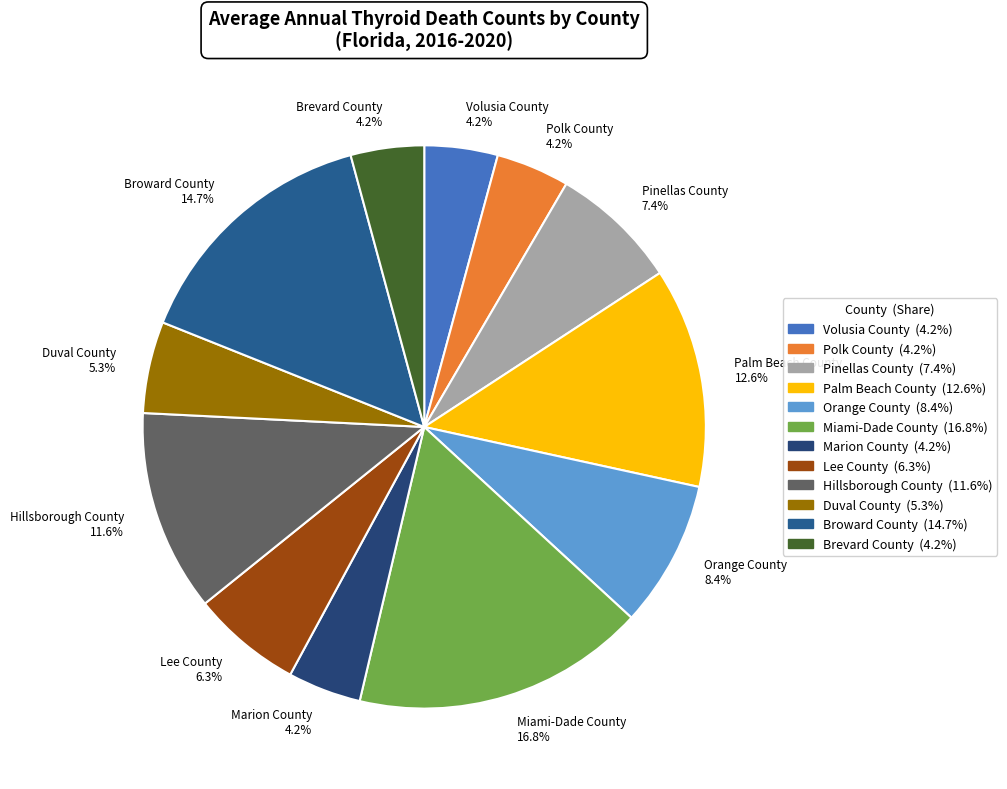

To the nearest percent, what is the average slice percentage?

8%